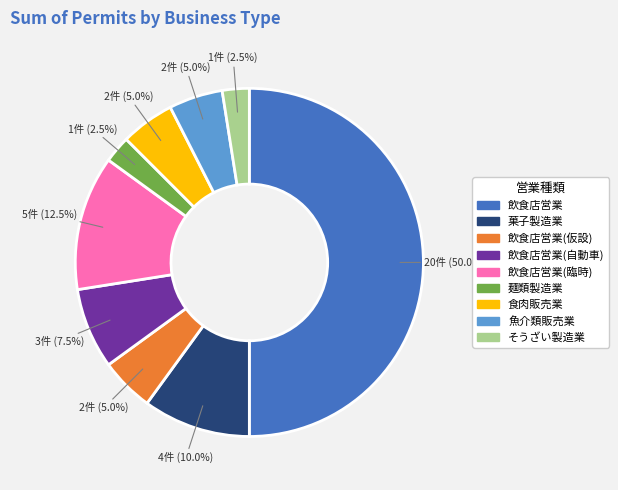

What is the ratio of the value at 食肉販売業 to the value at 麺類製造業?

2.0